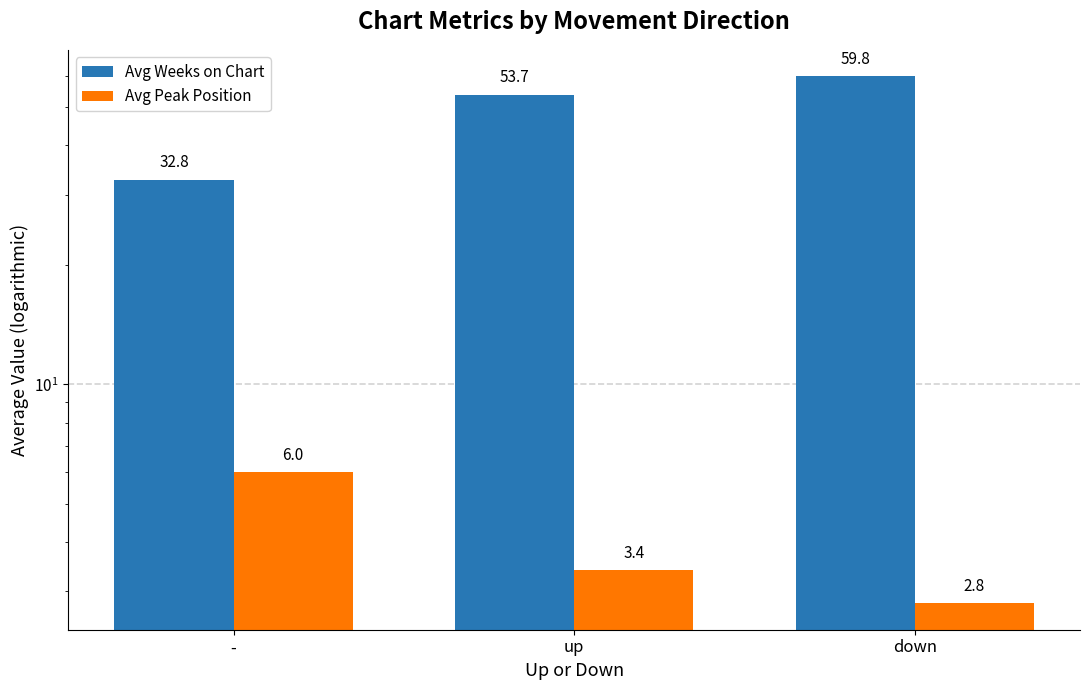

Where is Avg Peak Position nearest to the value 4?

up